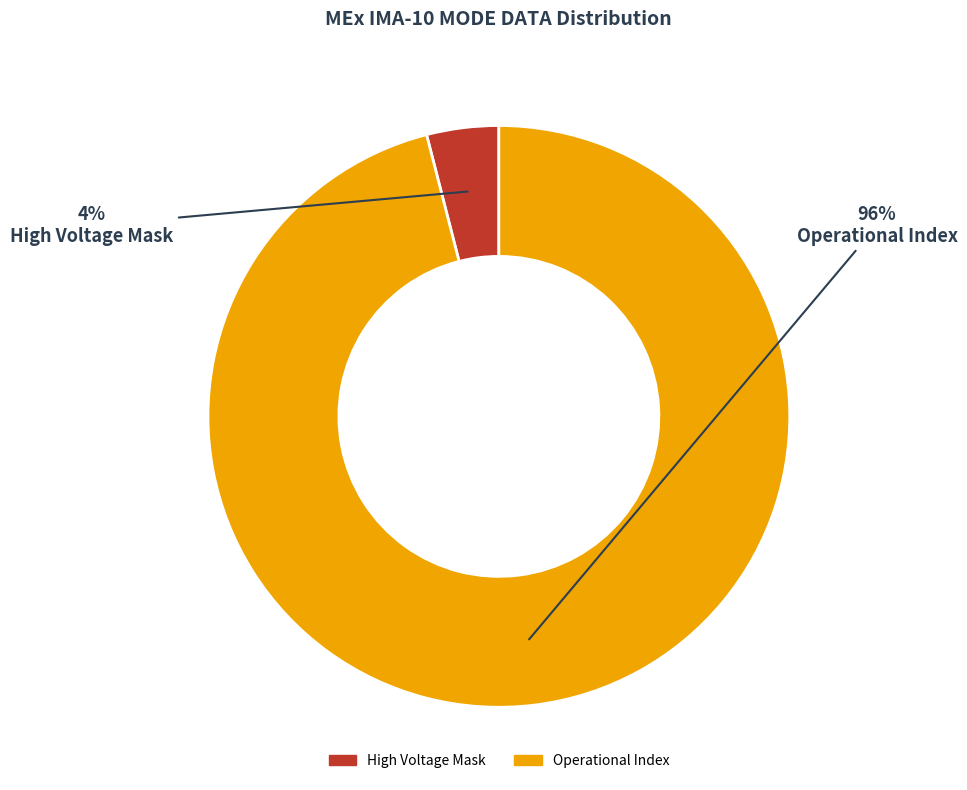

Which slice is the smallest?

High Voltage Mask